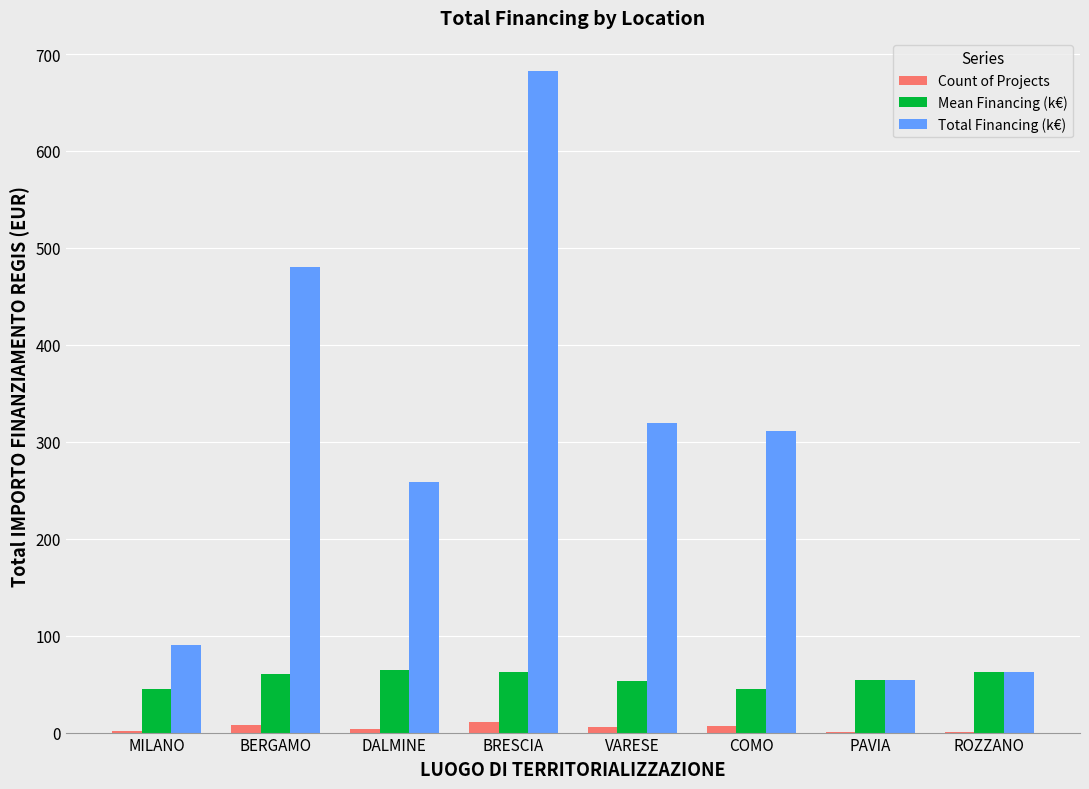

What is the difference between the Total Financing (k€) values at MILANO and VARESE?

228.8